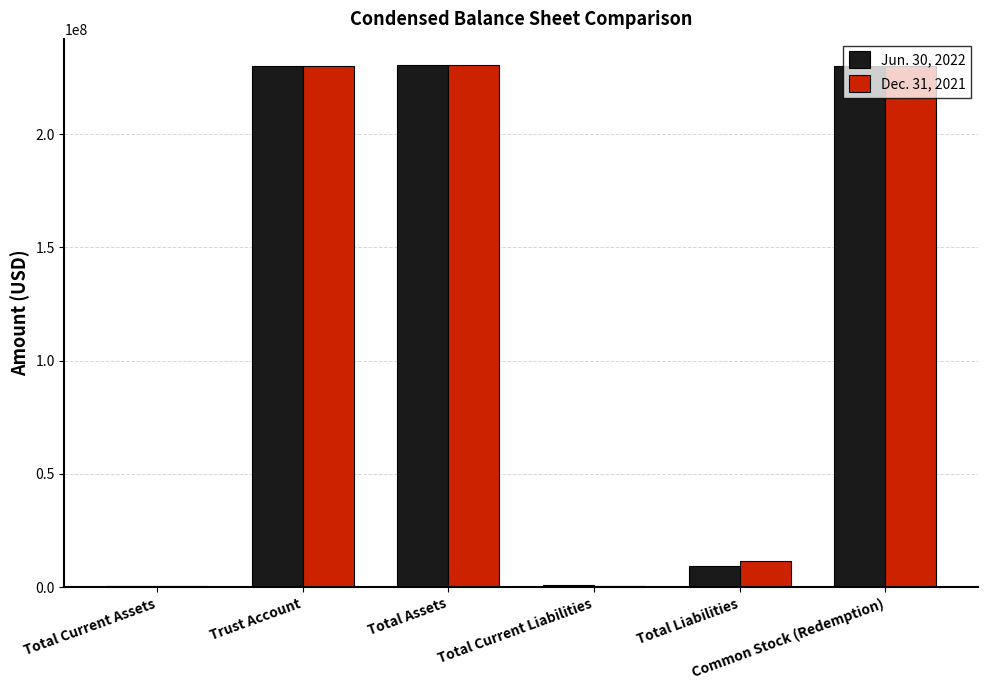

How many series are shown in this chart?

2